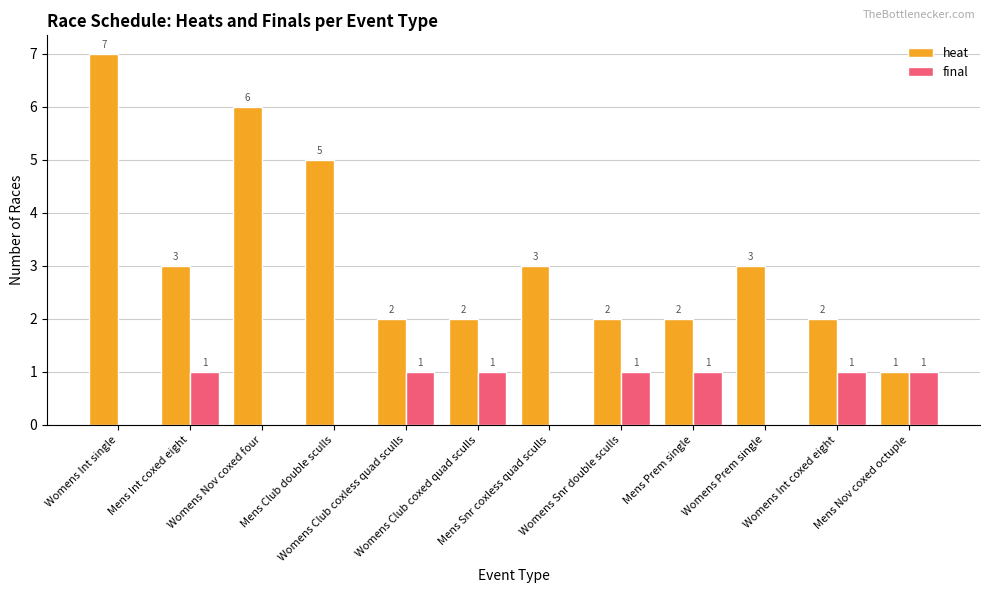

How many final values are between 0 and 1?

12